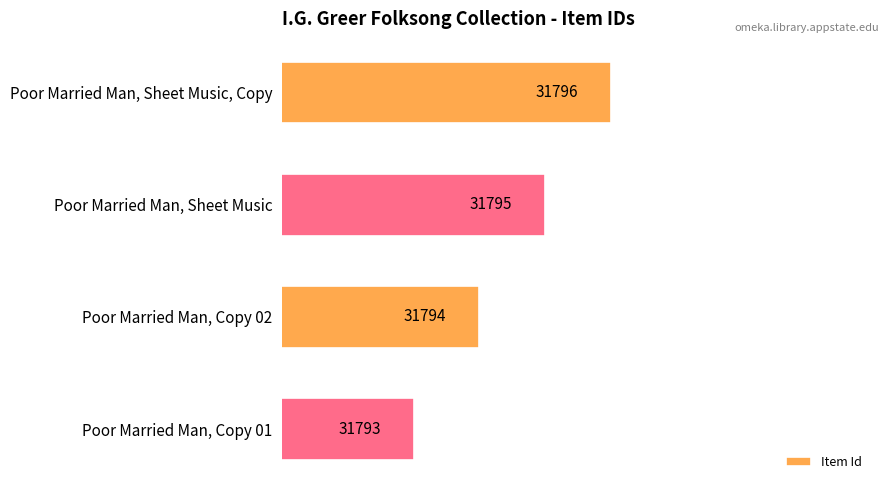

Is it true that the value at Poor Married Man, Sheet Music, Copy is 31796?

True